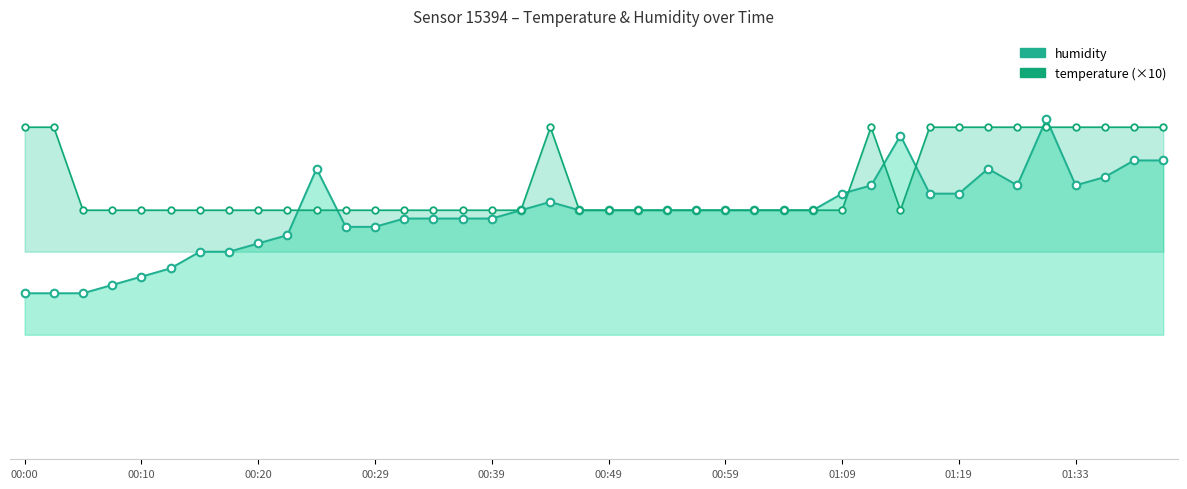

What are all the series names shown in the legend?

humidity, temperature (×10)